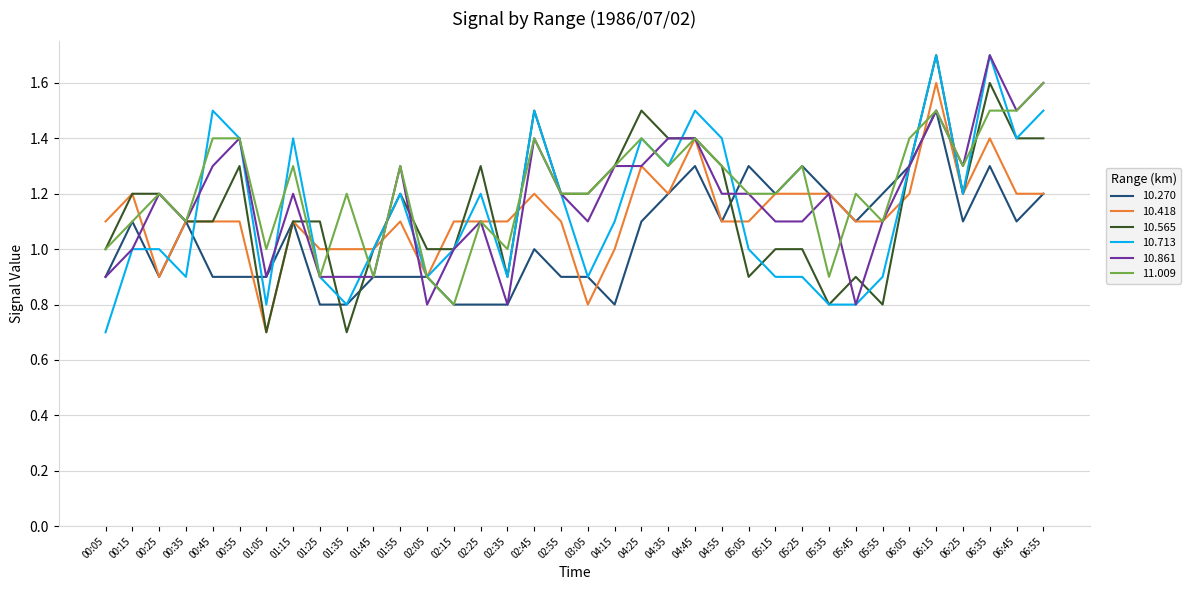

What position from the left is 00:45?

5